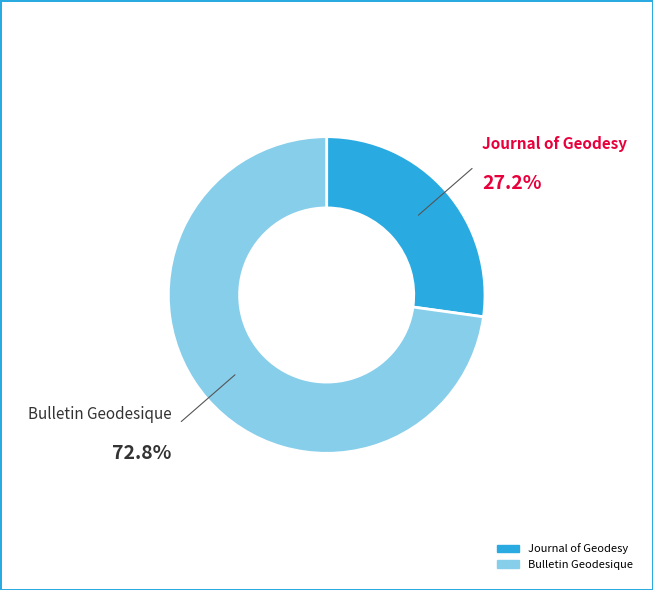

Is there a majority slice in this chart?

Yes